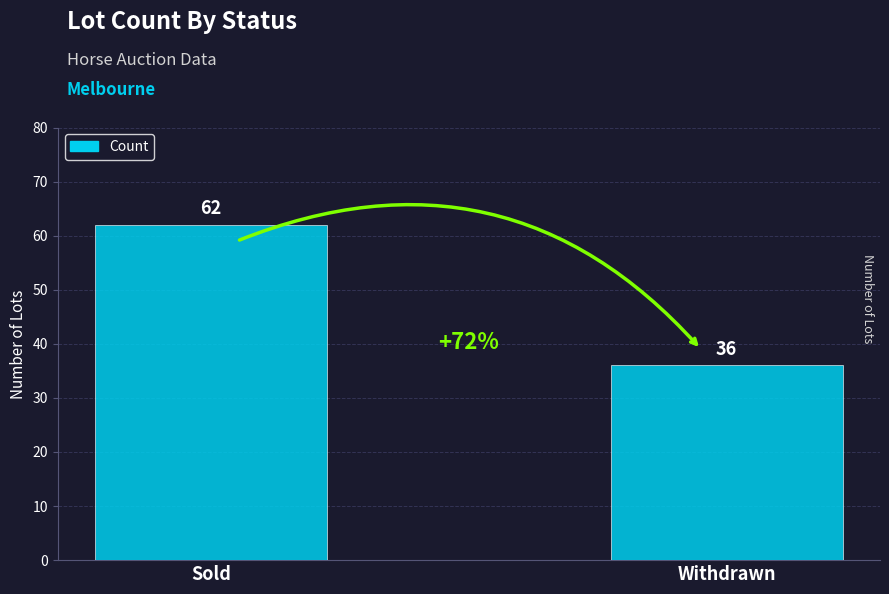

What is the label of the 1st bar from the right?

Withdrawn